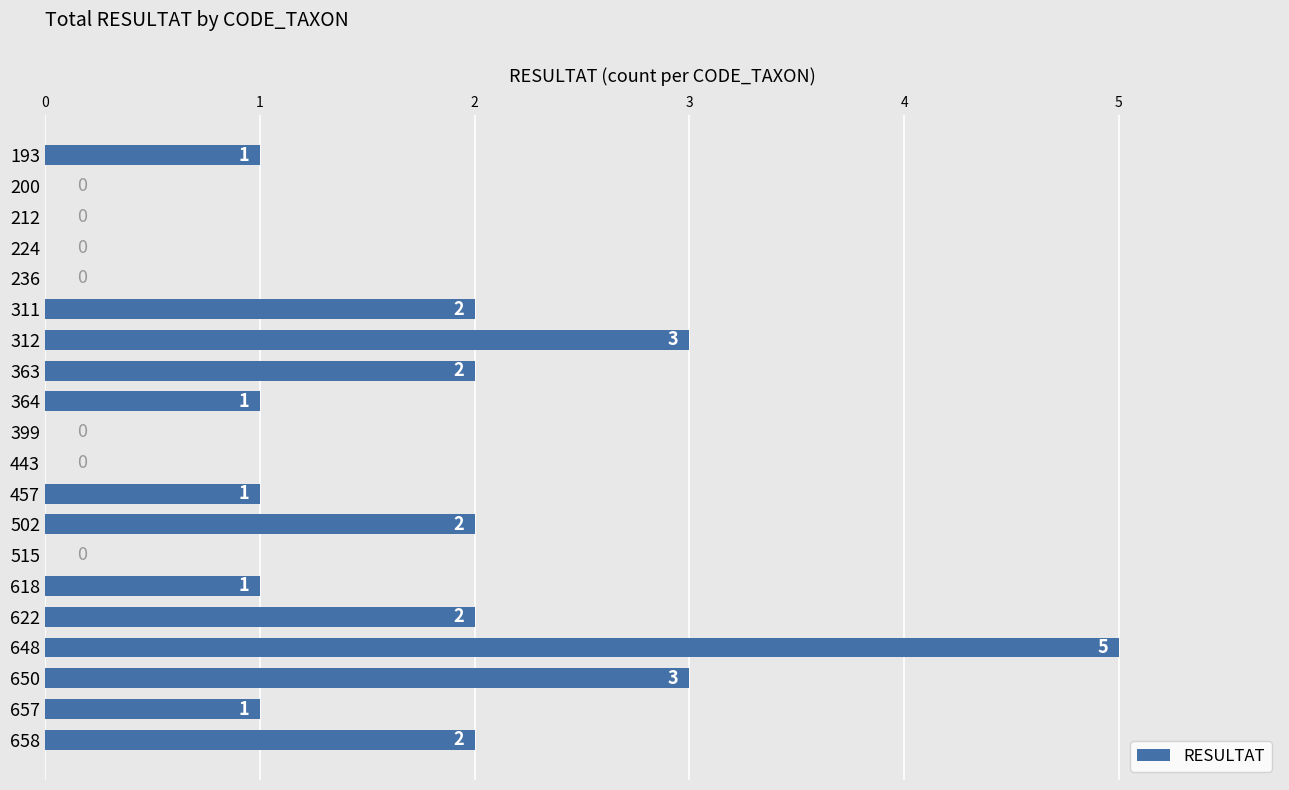

Which has a higher value, 502 or 364?

502